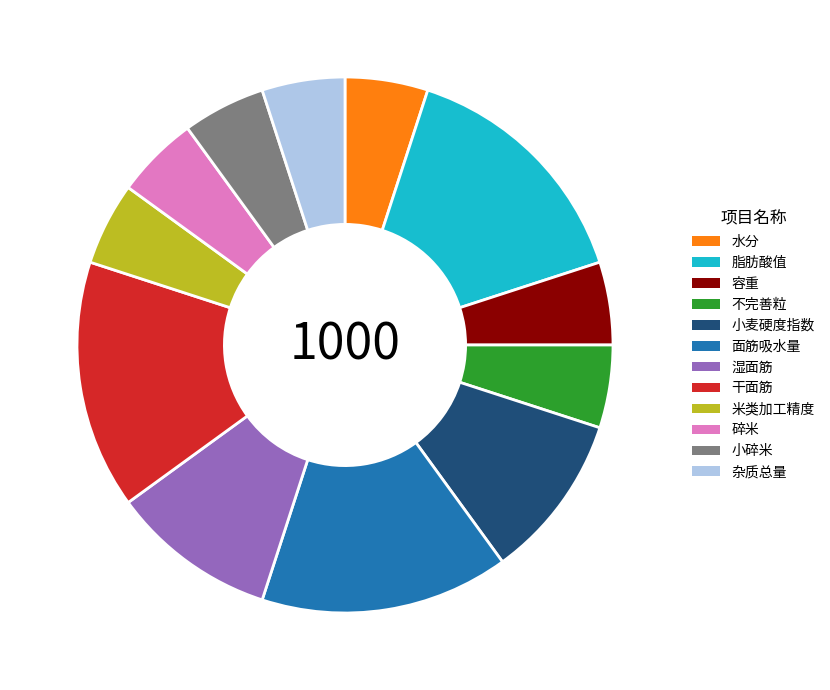

Is it true that 碎米 is 5% of the pie?

True